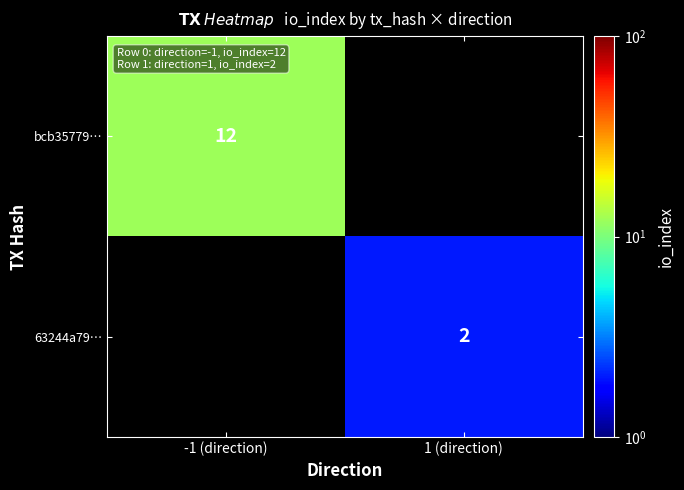

The value of 63244a79… at 1 (direction) is 2. True or false?

True